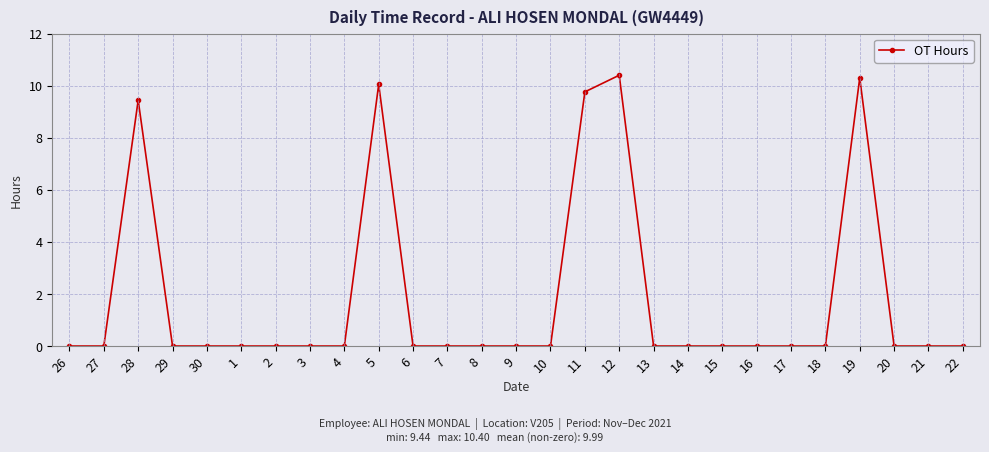

Where is the data nearest to the value 5?

28